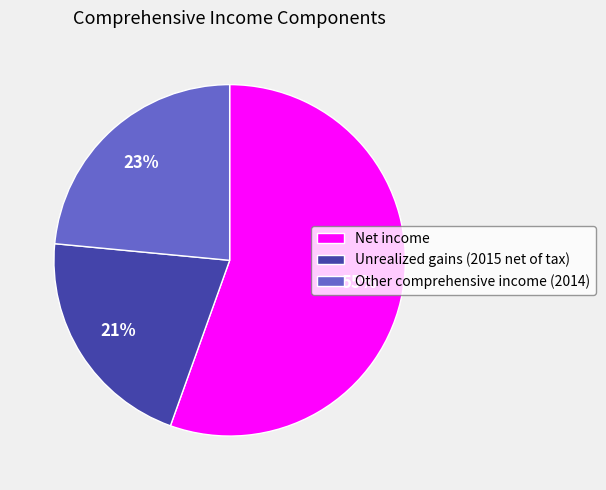

To the nearest percent, what is the difference between the largest and smallest slice percentages?

34%